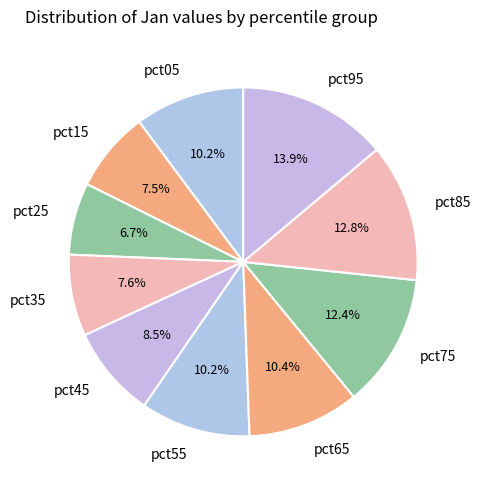

Is there any slice that represents more than half of the pie?

No